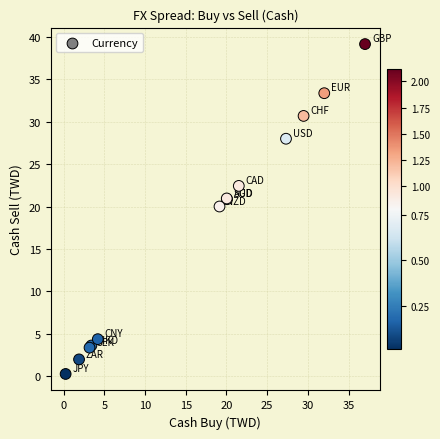

What Y value in the scatter plot is closest to 19?

20.0